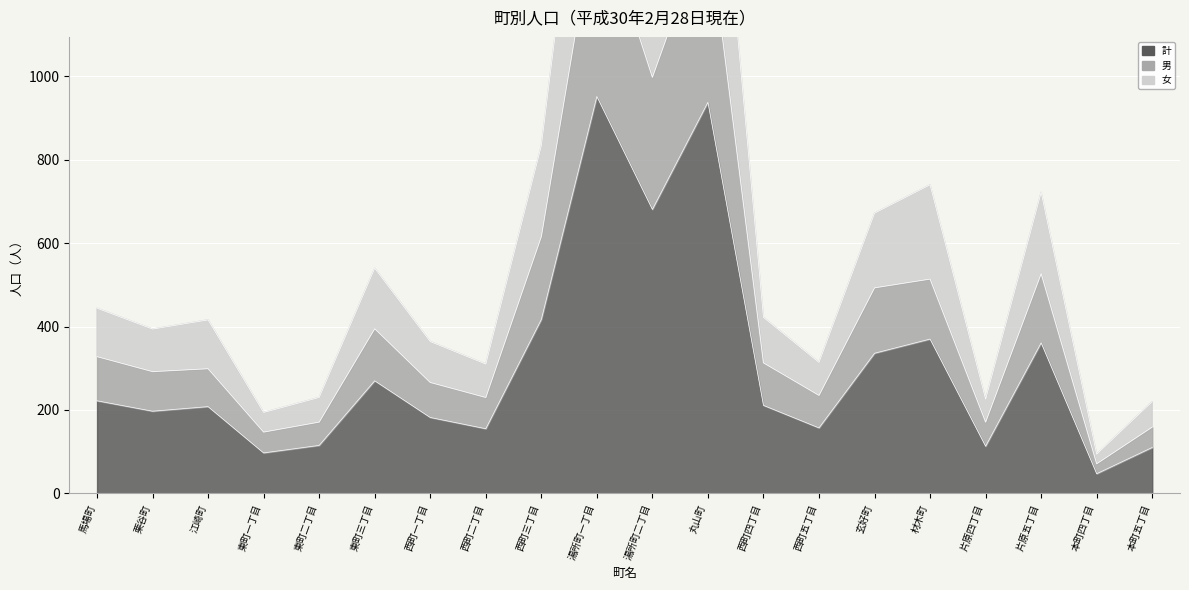

Reading left to right, list all the values displayed in this chart.

計: 222	197	208	97	115	270	182	155	417	952	681	938	211	157	336	370	113	361	47	110
男: 328	292	299	147	171	395	266	230	616	1409	998	1370	313	235	493	514	171	527	71	159
女: 444	394	416	194	230	540	364	310	834	1904	1362	1876	422	314	672	740	226	722	94	220